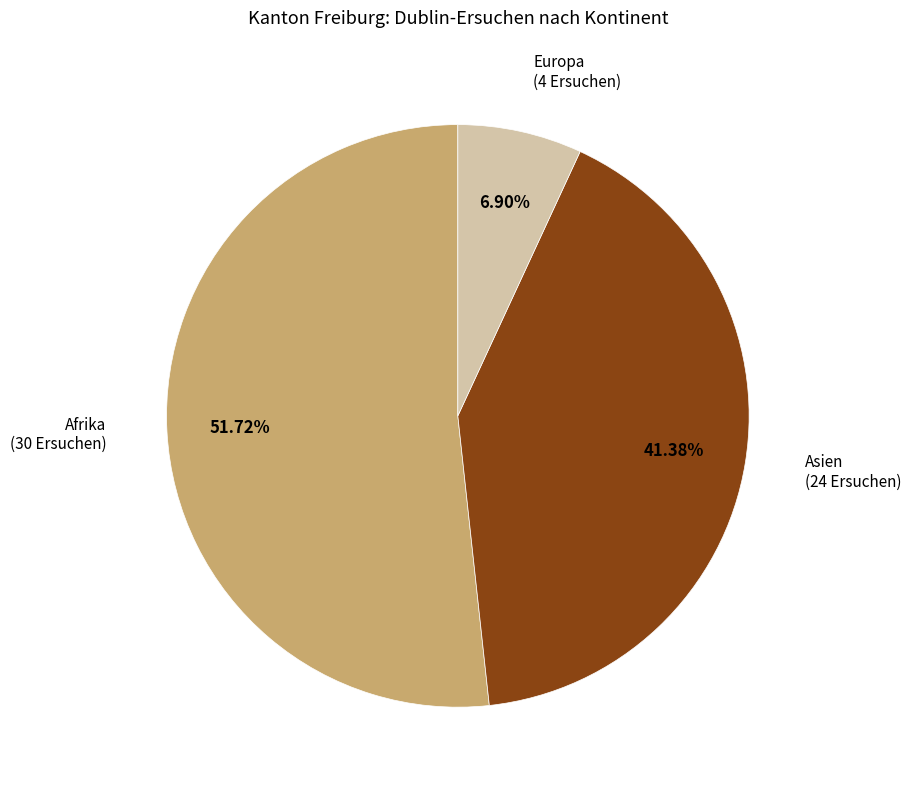

Which category has the biggest portion of the pie?

Afrika